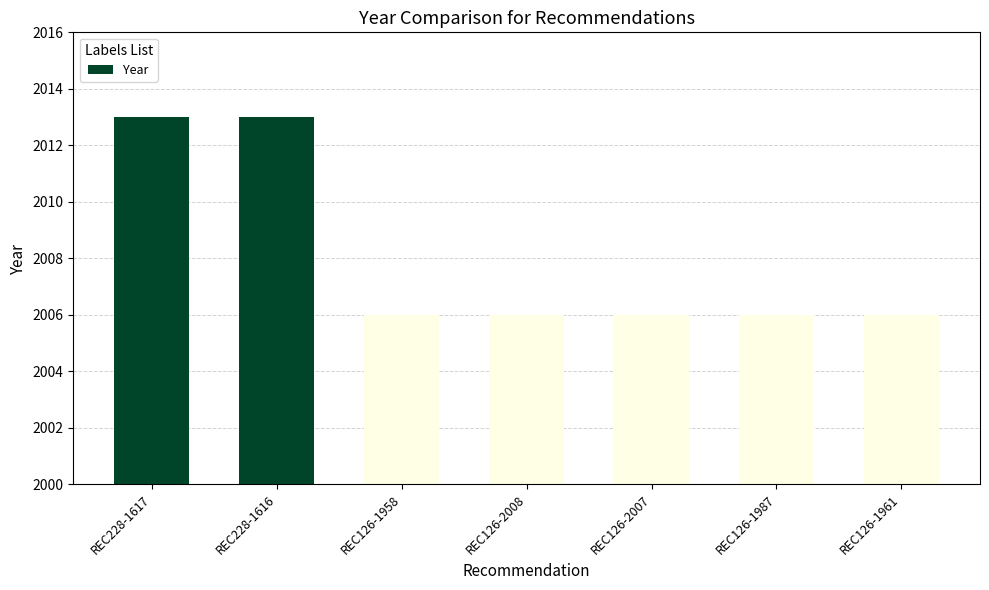

True or false: the data shows 2006 at REC126-2008.

True